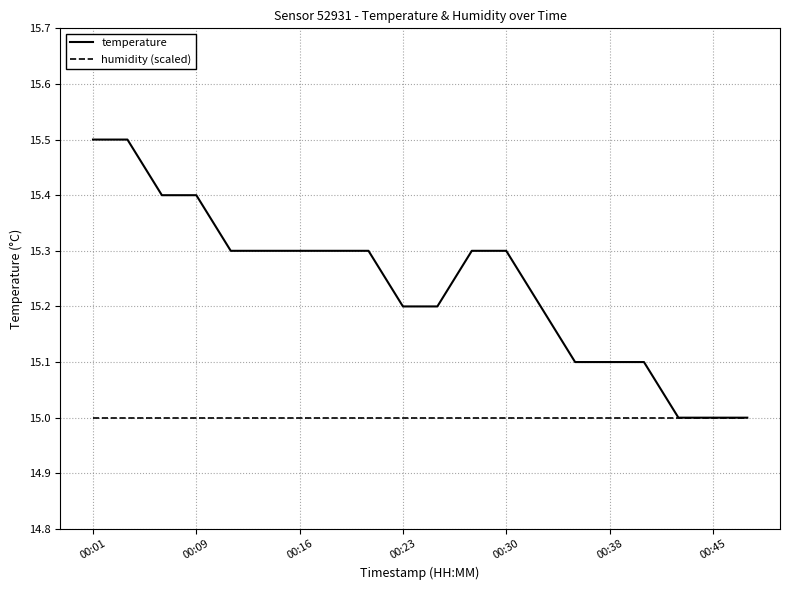

Does the chart display data point markers on the line(s)?

No